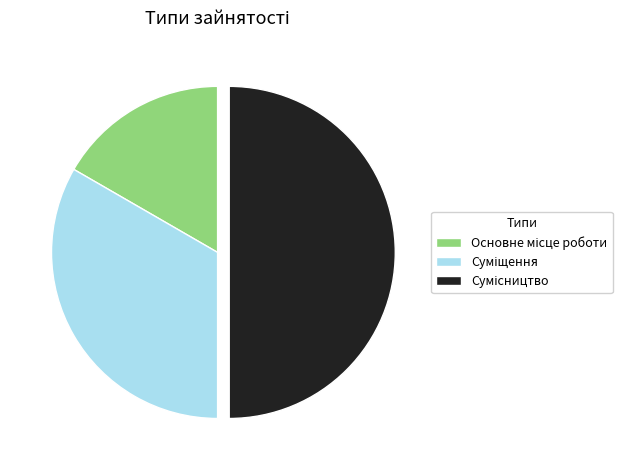

Which slice is the smallest?

Основне місце роботи